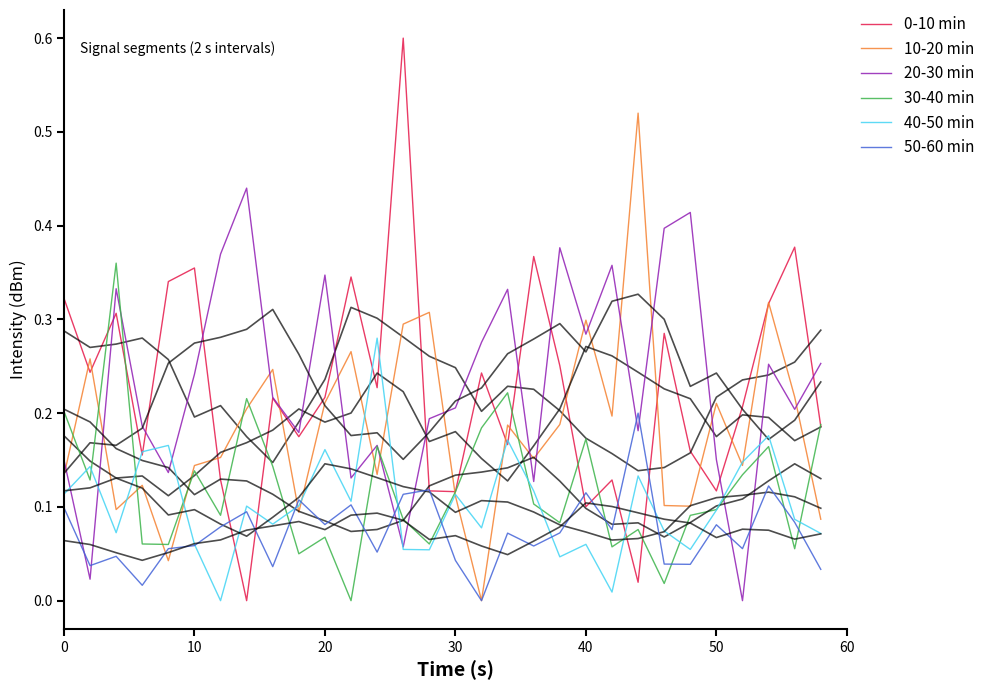

Count the number of categories in the chart.

30